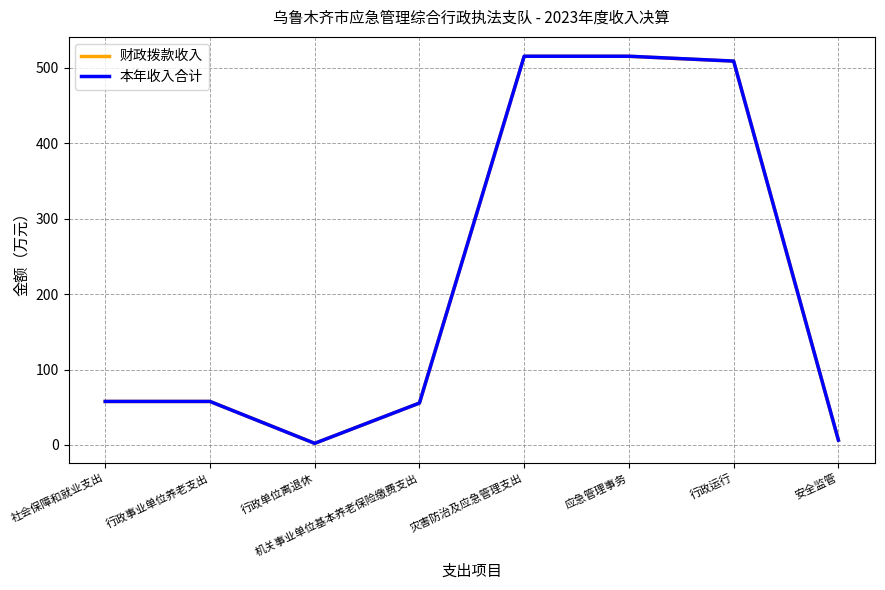

Read the 财政拨款收入 value at 机关事业单位基本养老保险缴费支出.

55.5